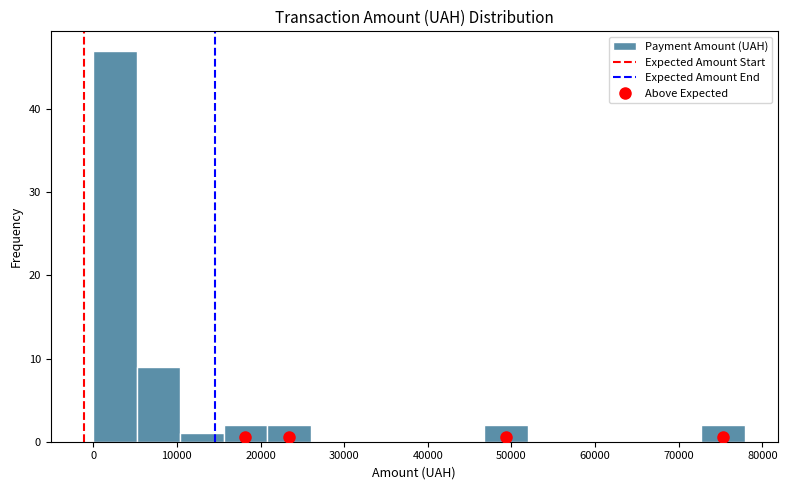

What is the height of the bar covering 16000 to 21000 on the x-axis? Neither the bar edges nor the heights are printed on the chart, so give them approximately, as read against the axes.

2